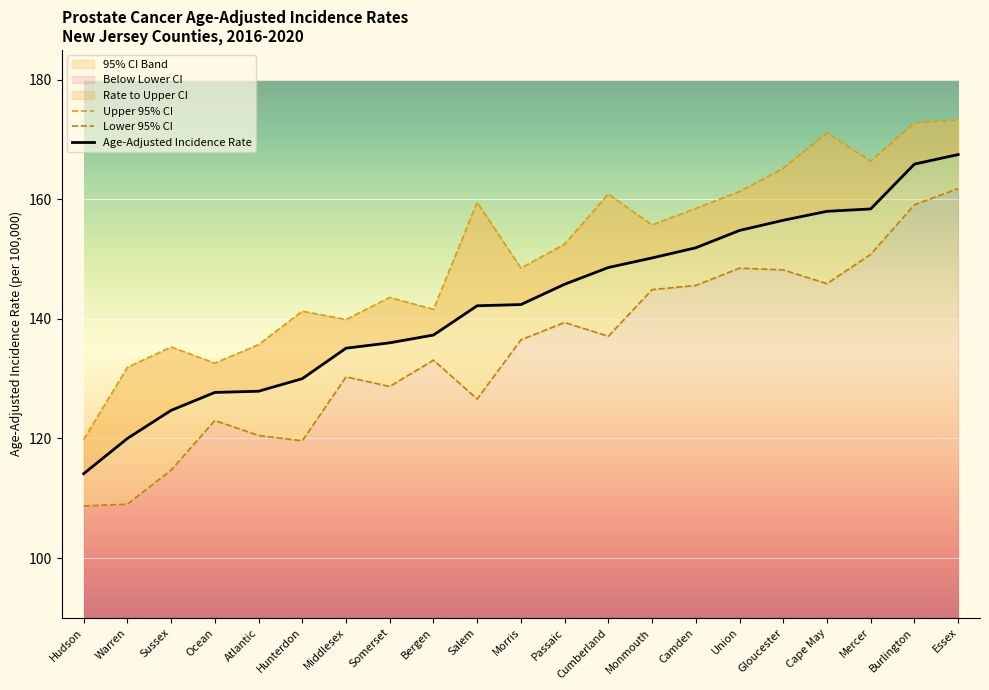

Between Ocean and Morris, which series saw the biggest shift?

Upper 95% CI